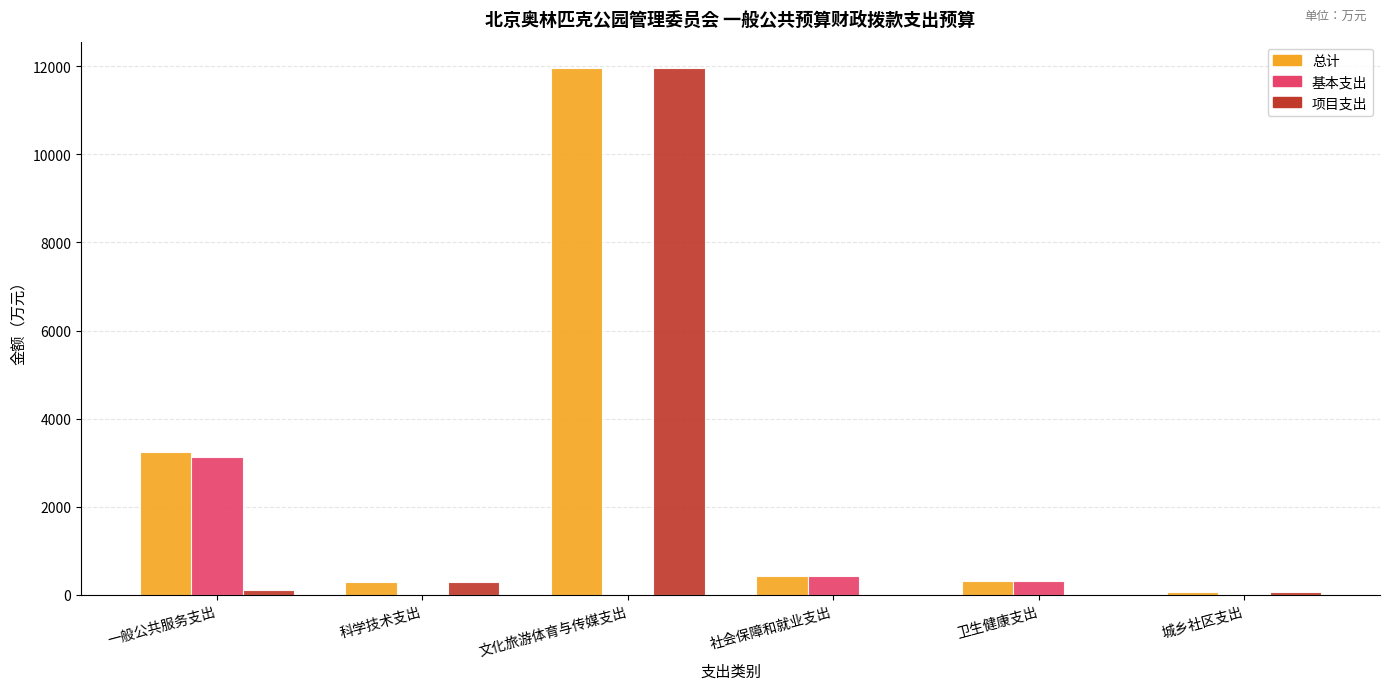

How many groups of bars are there?

6